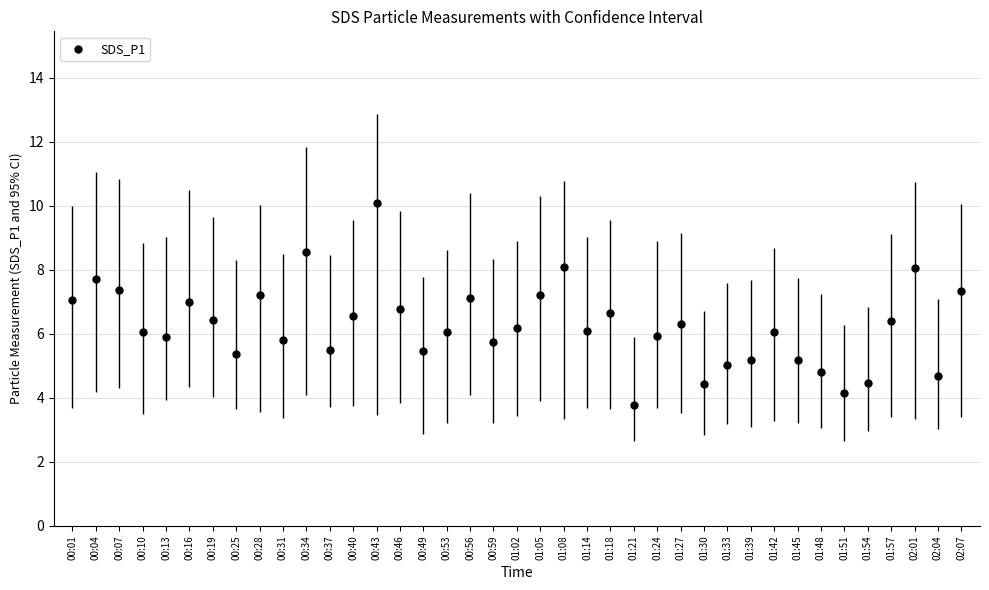

What is the range of Y values (max minus min)?

6.3